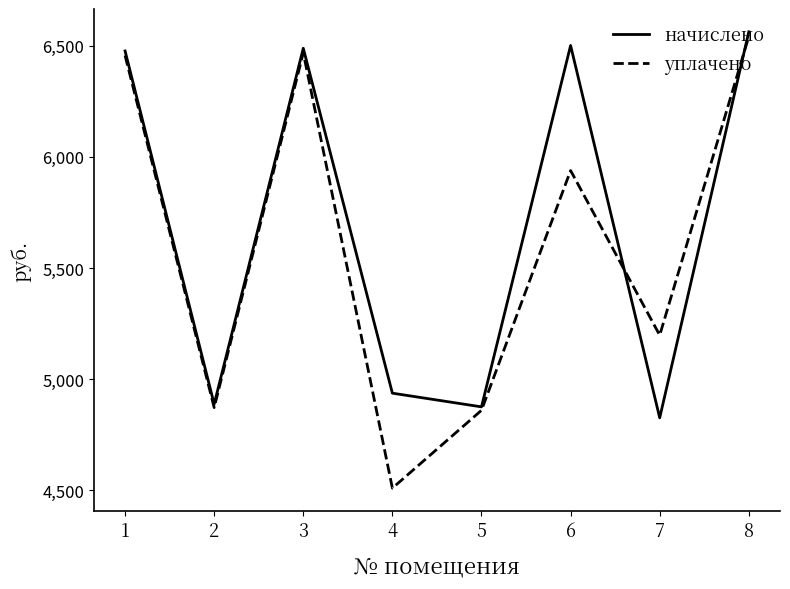

Is it true that уплачено equals 4872.4 at 2?

True